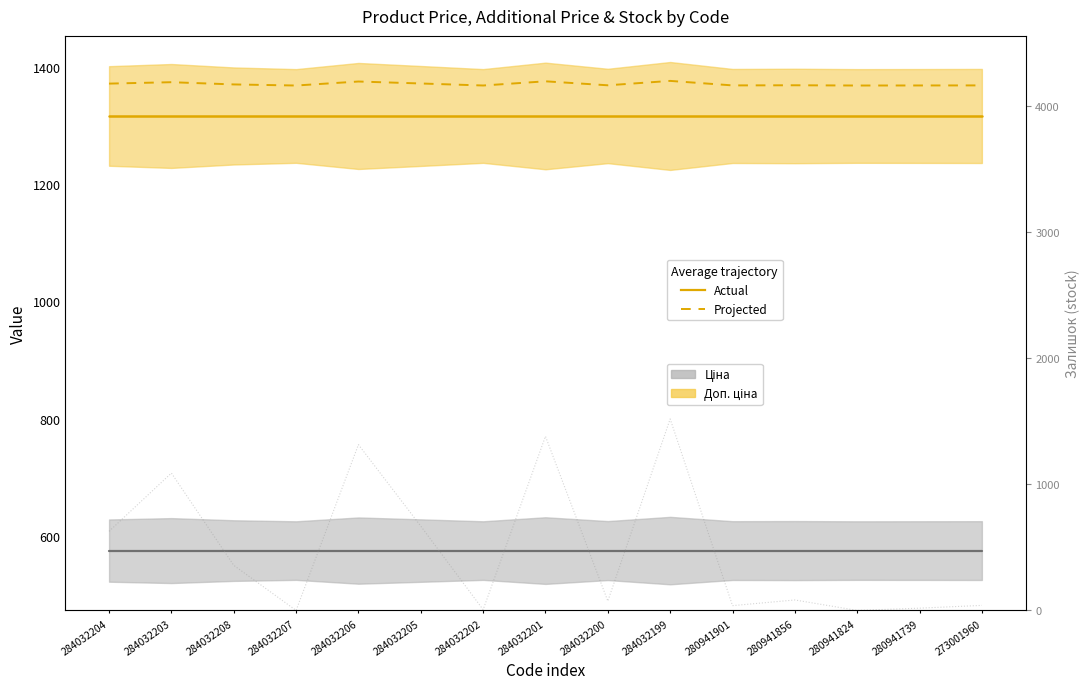

True or false: the data shows 9 at 280941739.

False